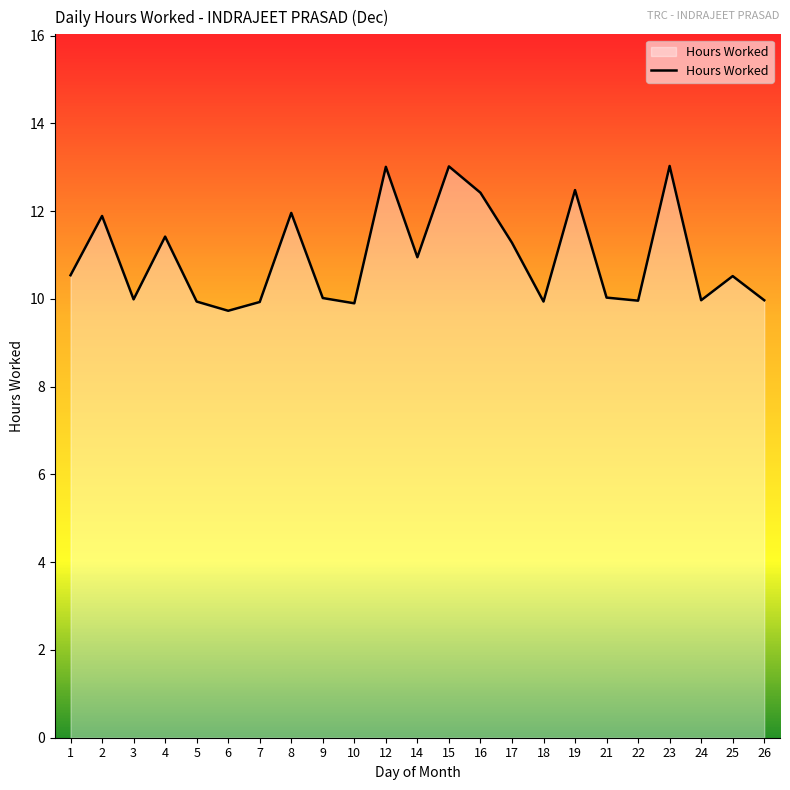

What is the minimum value shown in the chart?

9.7